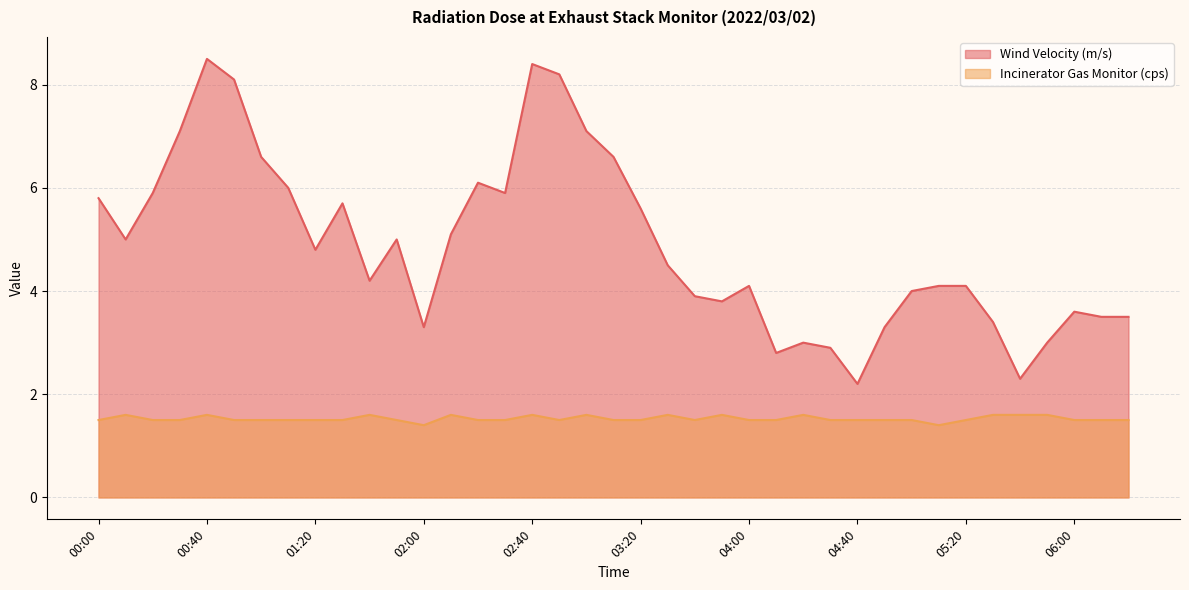

Reading left to right, extract all data points from this chart.

Wind Velocity (m/s): 5.8	5.0	5.9	7.1	8.5	8.1	6.6	6.0	4.8	5.7	4.2	5.0	3.3	5.1	6.1	5.9	8.4	8.2	7.1	6.6	5.6	4.5	3.9	3.8	4.1	2.8	3.0	2.9	2.2	3.3	4.0	4.1	4.1	3.4	2.3	3.0	3.6	3.5	3.5
Incinerator Gas Monitor (cps): 1.5	1.6	1.5	1.5	1.6	1.5	1.5	1.5	1.5	1.5	1.6	1.5	1.4	1.6	1.5	1.5	1.6	1.5	1.6	1.5	1.5	1.6	1.5	1.6	1.5	1.5	1.6	1.5	1.5	1.5	1.5	1.4	1.5	1.6	1.6	1.6	1.5	1.5	1.5